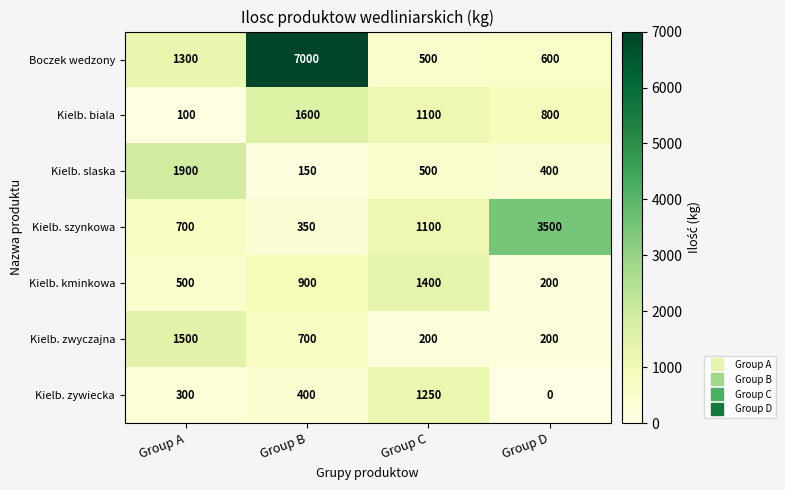

Reading left to right, extract all data points from this chart.

Boczek wedzony: 1300	7000	500	600
Kielb. biala: 100	1600	1100	800
Kielb. slaska: 1900	150	500	400
Kielb. szynkowa: 700	350	1100	3500
Kielb. kminkowa: 500	900	1400	200
Kielb. zwyczajna: 1500	700	200	200
Kielb. zywiecka: 300	400	1250	0